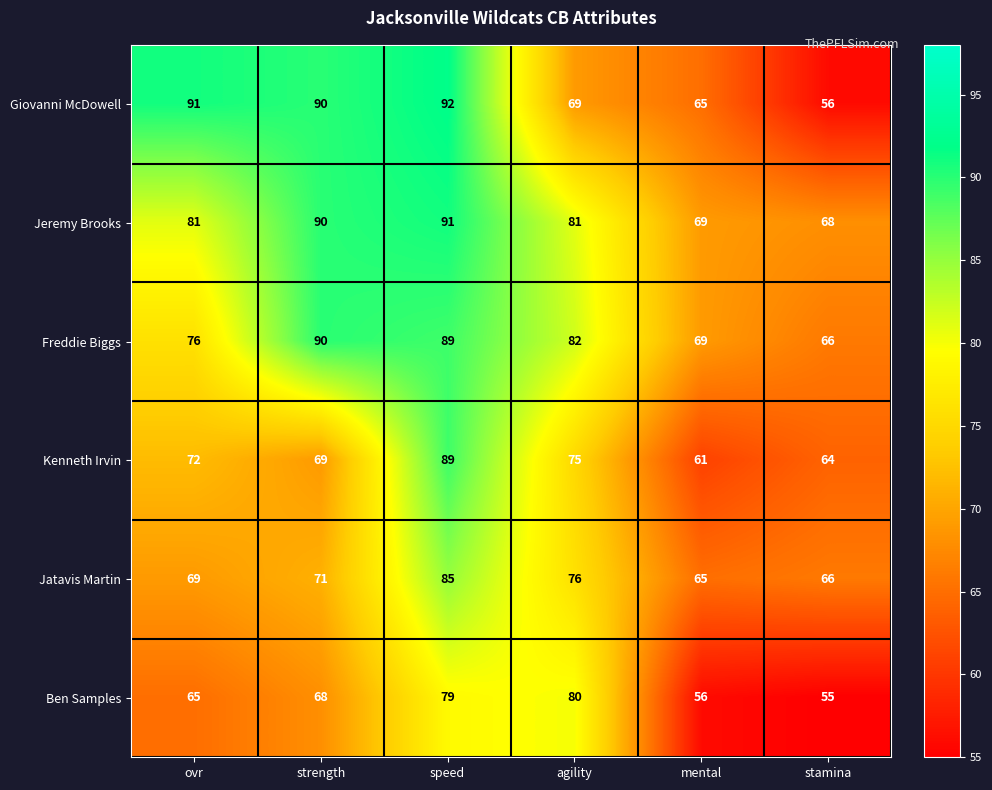

Count the number of categories in the chart.

6